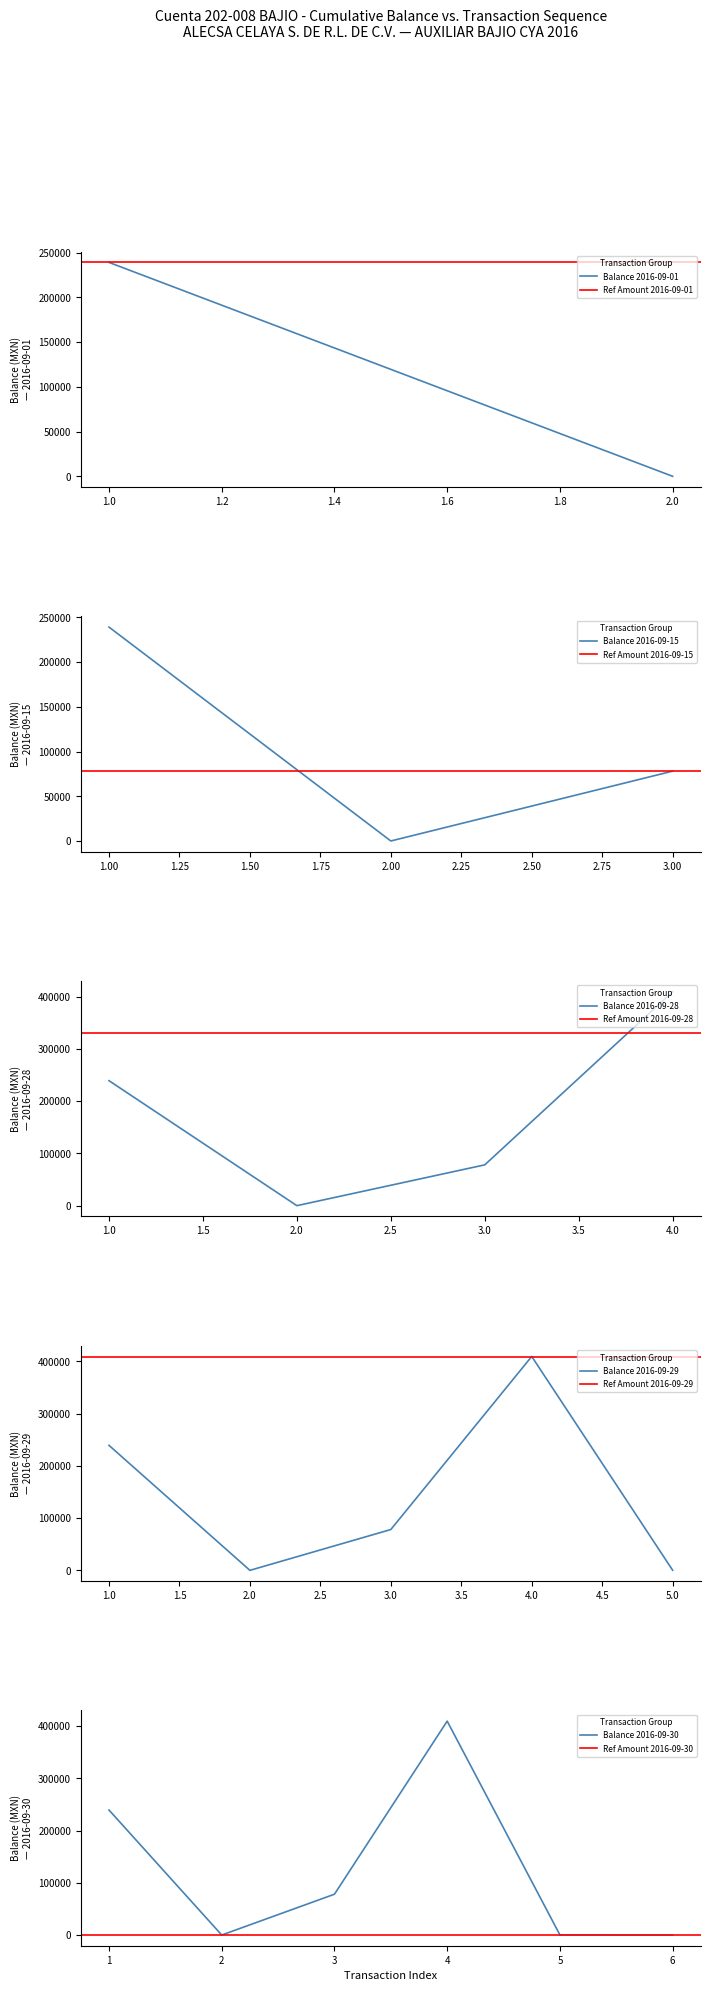

Where is the first local minimum for Balance 2016-09-28?

2.0